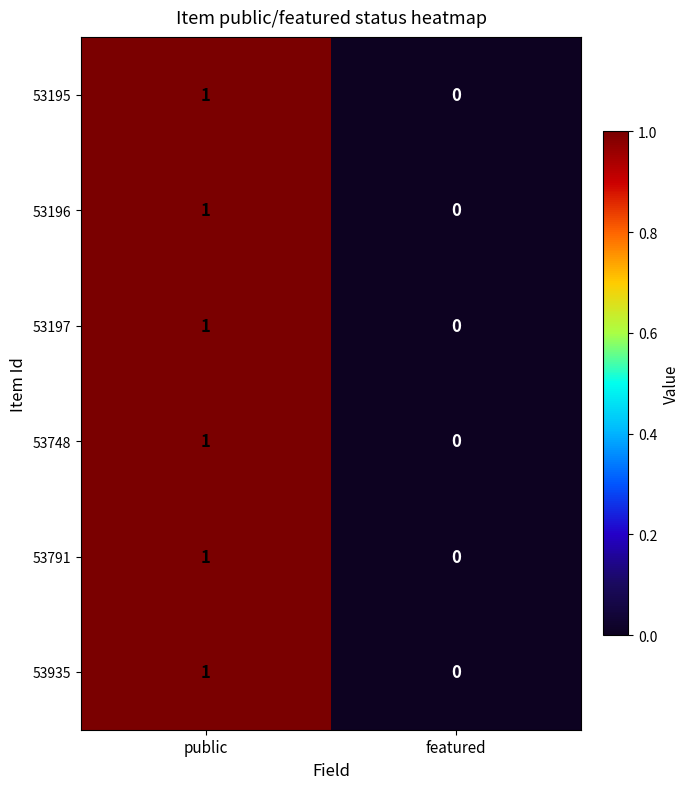

Which label corresponds to the smallest value in the chart?

featured